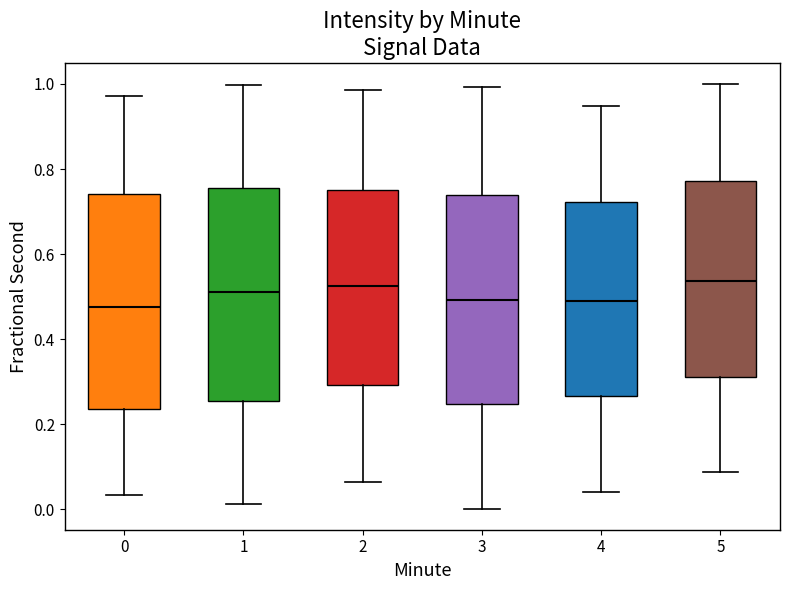

Reading left to right, transcribe this box plot: for each box, give where its median line is, the range the box spans, and where its two whiskers end, as read against the y-axis. The values are not printed on the chart, so give them approximately, as read against the axis.

0: median 0.48, box 0.24 to 0.74, whiskers 0.04 to 0.98
1: median 0.52, box 0.26 to 0.76, whiskers 0.02 to 1.00
2: median 0.52, box 0.30 to 0.74, whiskers 0.06 to 0.98
3: median 0.50, box 0.24 to 0.74, whiskers 0.00 to 1.00
4: median 0.48, box 0.26 to 0.72, whiskers 0.04 to 0.94
5: median 0.54, box 0.32 to 0.78, whiskers 0.08 to 1.00